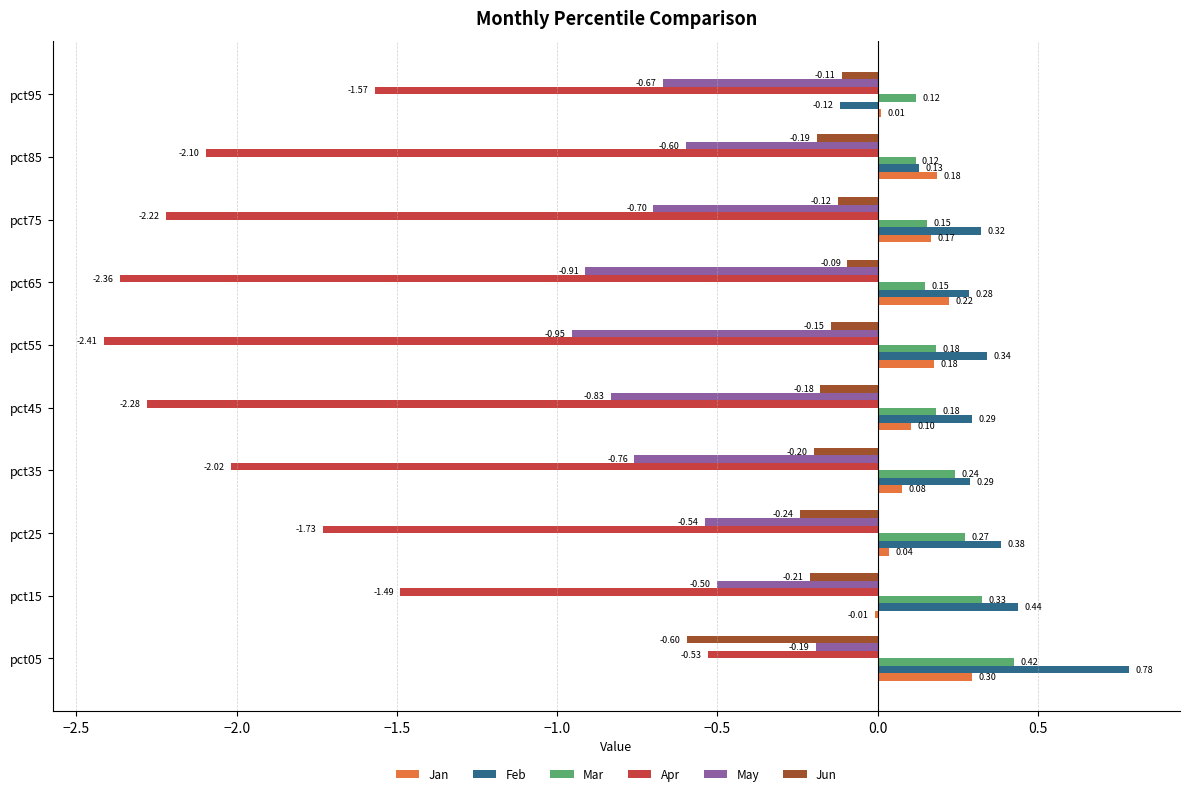

How many values in the Apr series exceed -2?

4